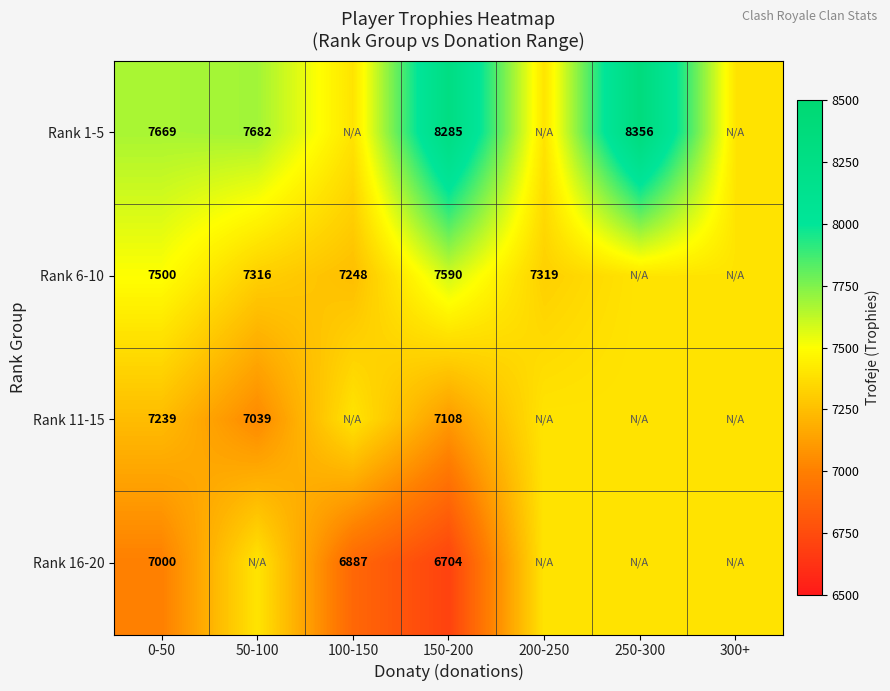

At how many categories does at least one series exceed 6876?

7